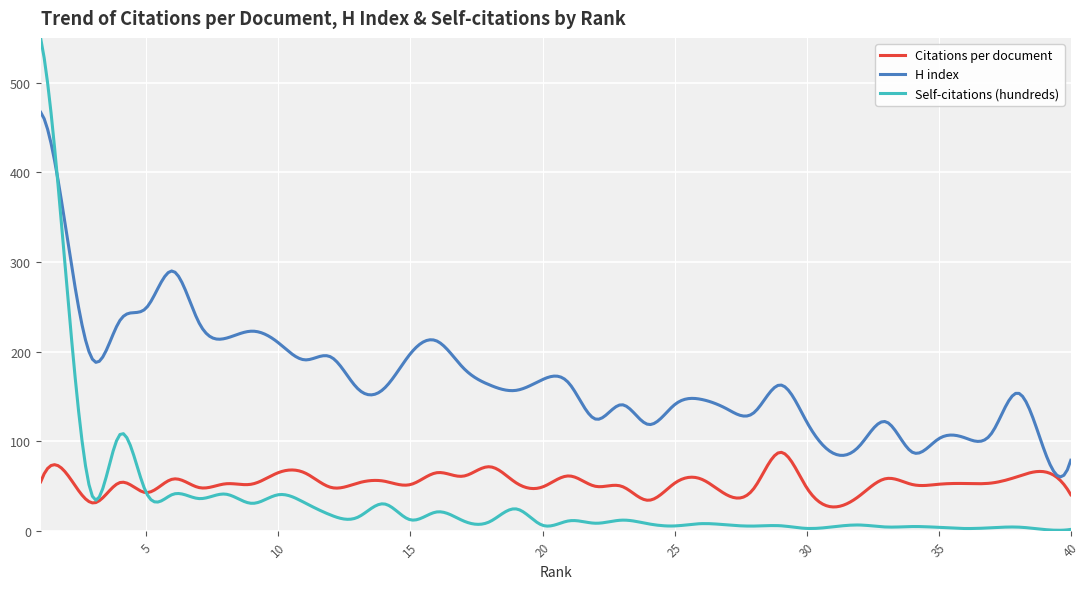

List the series in order of their overall mean, lowest first.

Self-citations (hundreds), Citations per document, H index